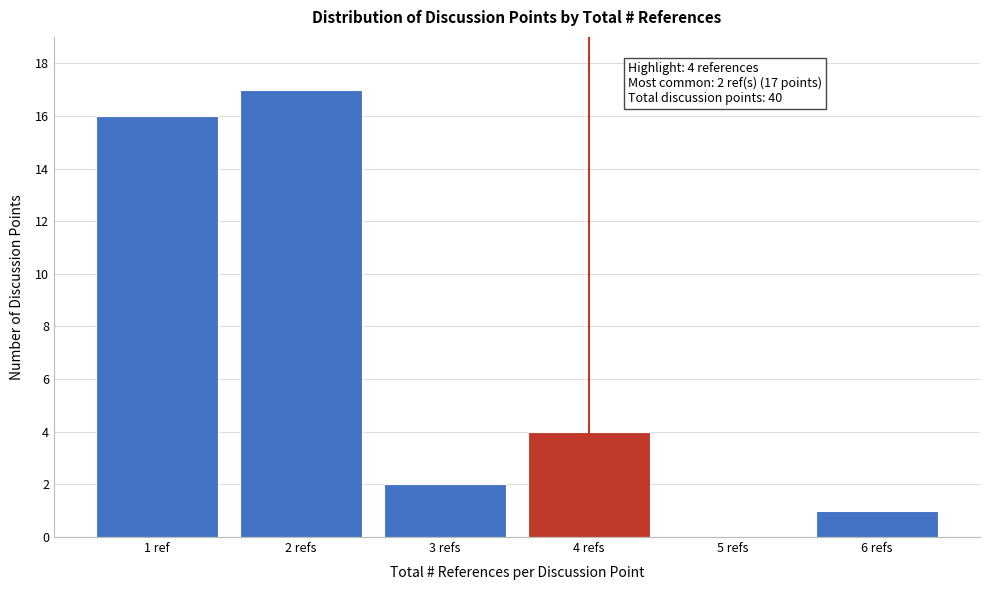

Reading left to right, extract all data points from this chart.

1 ref=16	2 refs=17	3 refs=2	4 refs=4	5 refs=0	6 refs=1